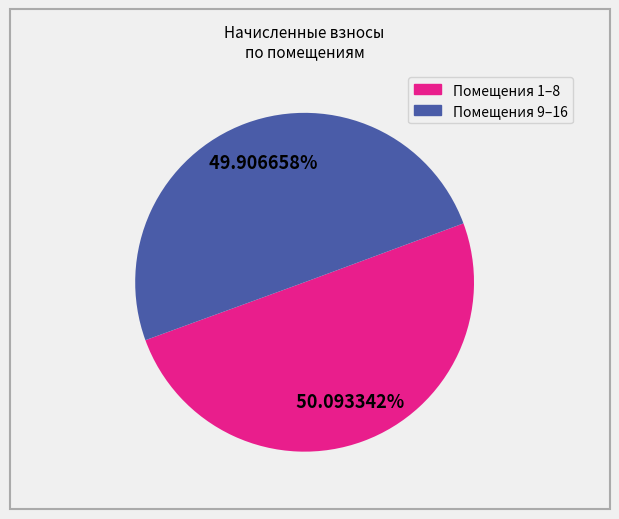

Does any single category account for the majority?

Yes